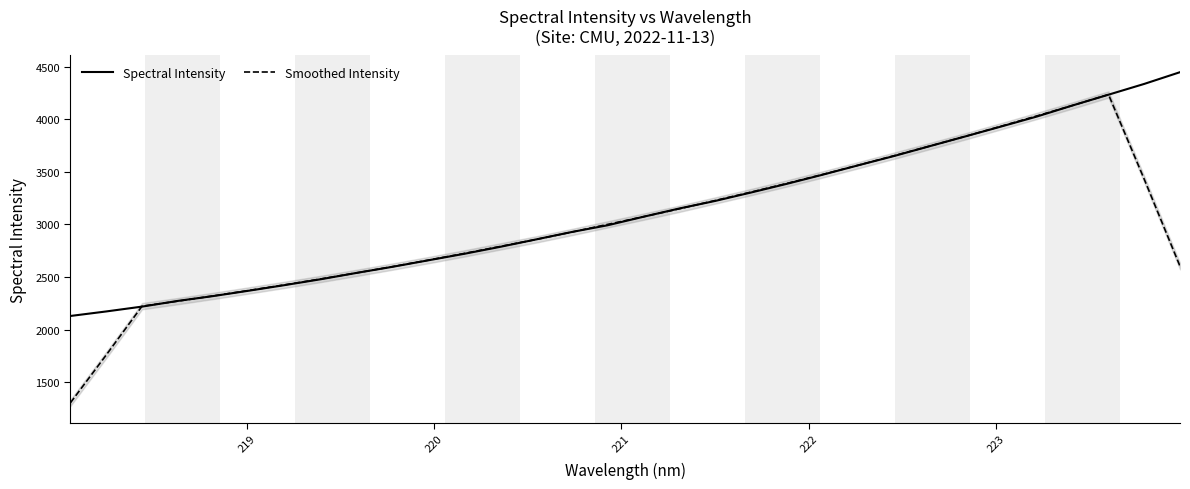

Rank the series by their average value, from highest to lowest.

Spectral Intensity, Smoothed Intensity